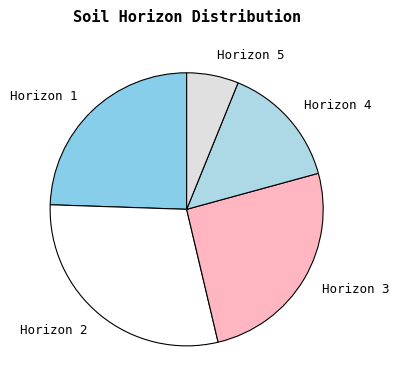

Combined, do Horizon 5 and Horizon 1 account for over 50%?

No